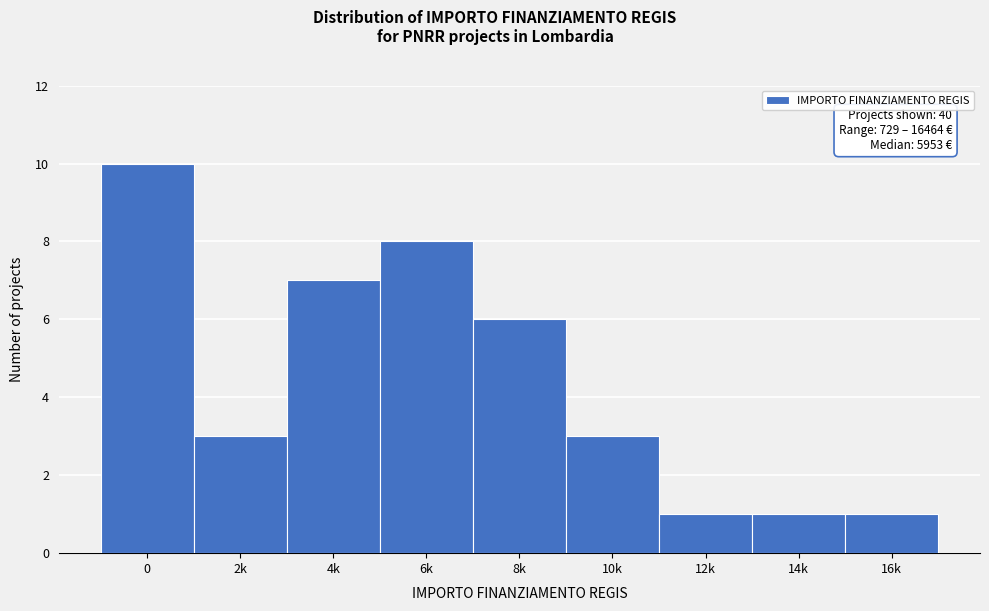

Reading left to right, extract all data points from this chart.

0=10	2k=3	4k=7	6k=8	8k=6	10k=3	12k=1	14k=1	16k=1